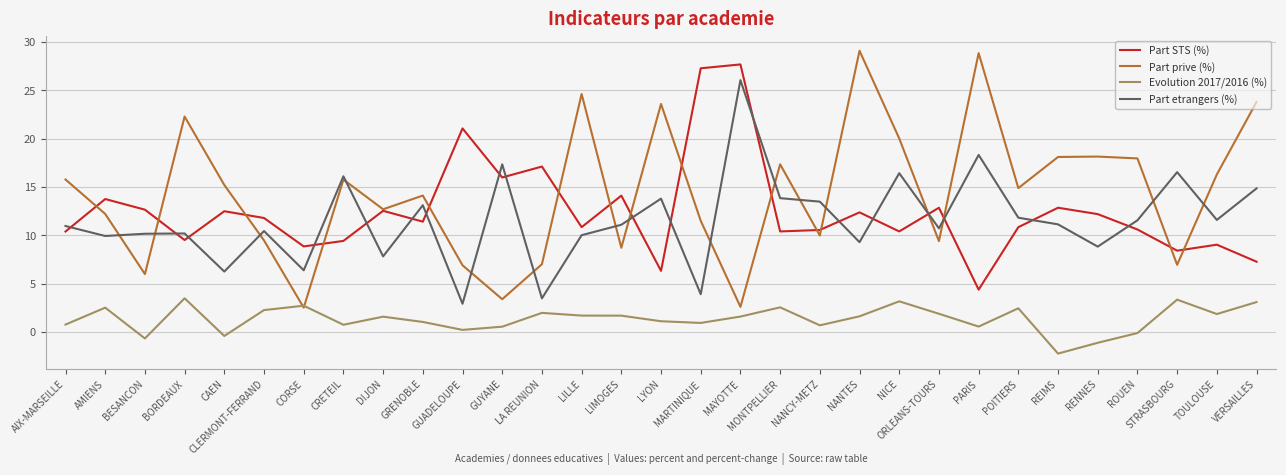

Which series has the widest spread of values?

Part prive (%)